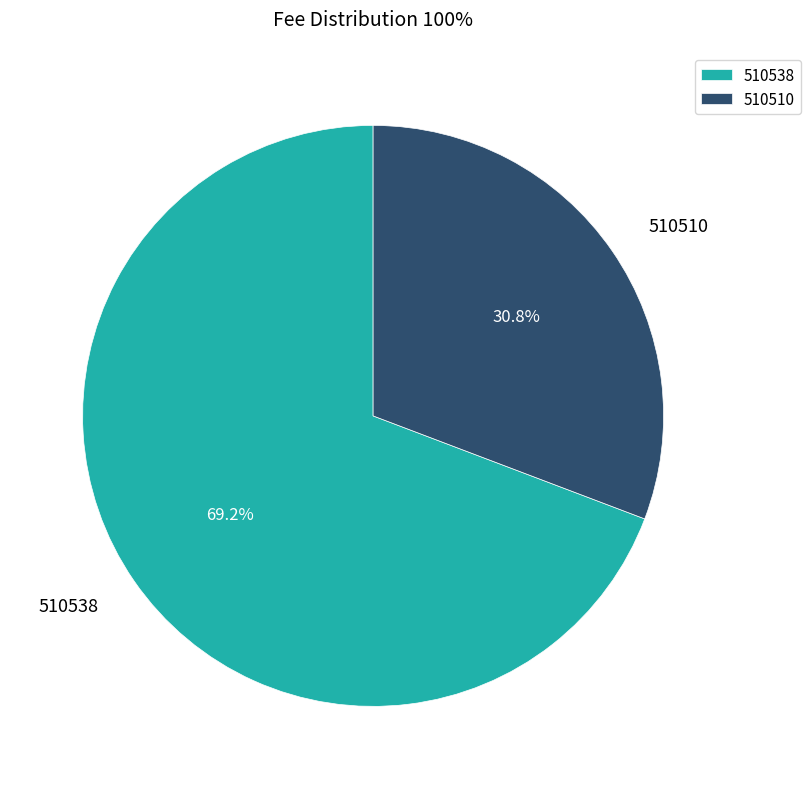

Which slice represents more than half of the pie?

510538